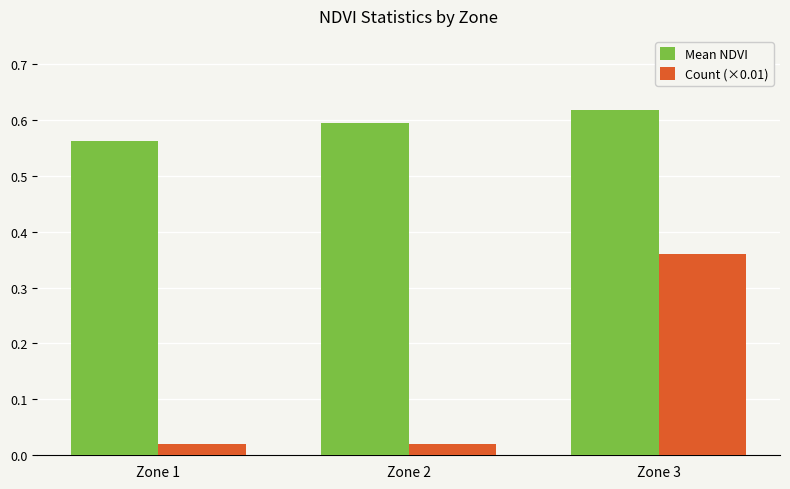

At which label is Mean NDVI closest to 0?

Zone 1